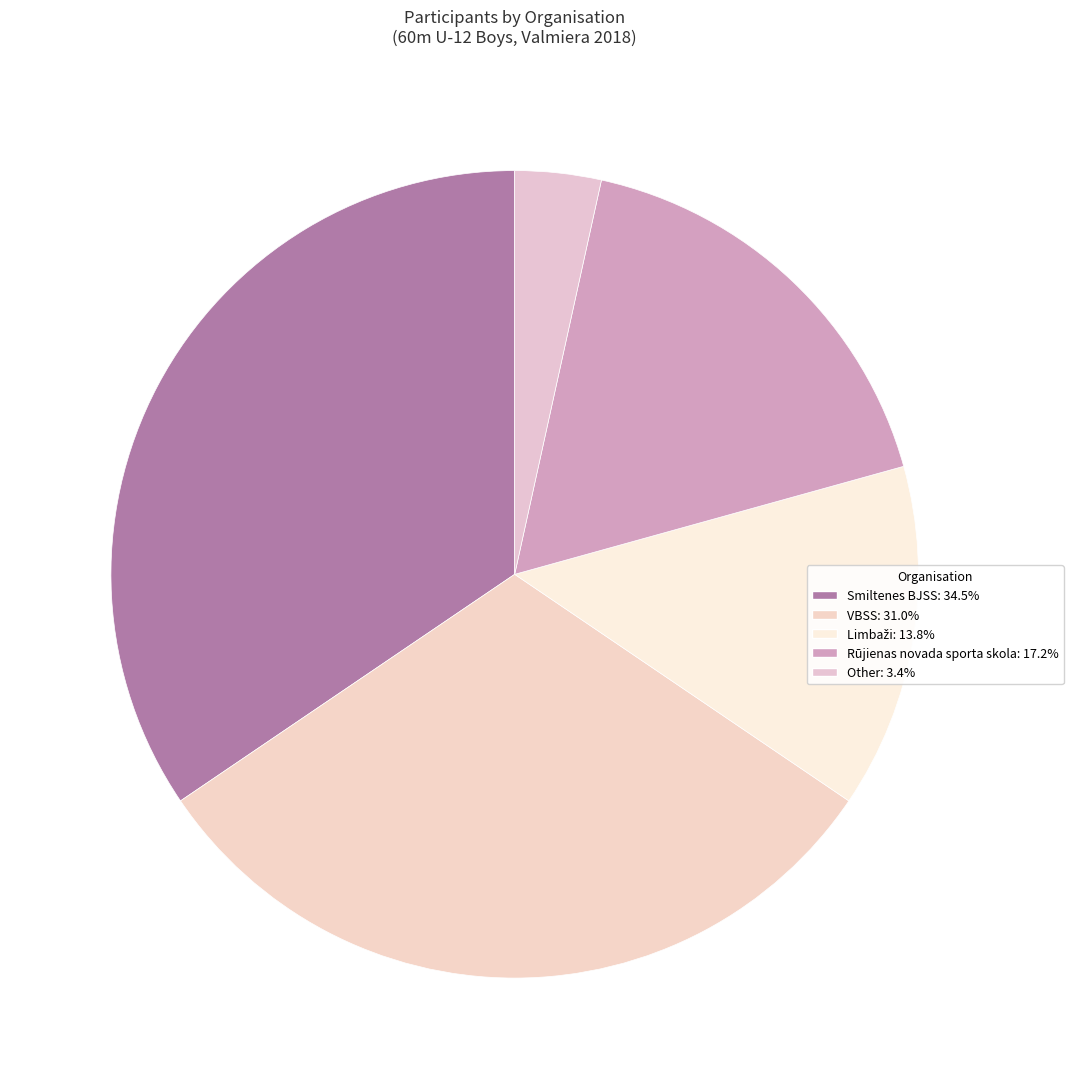

True or false: Other accounts for 1% of the total.

False